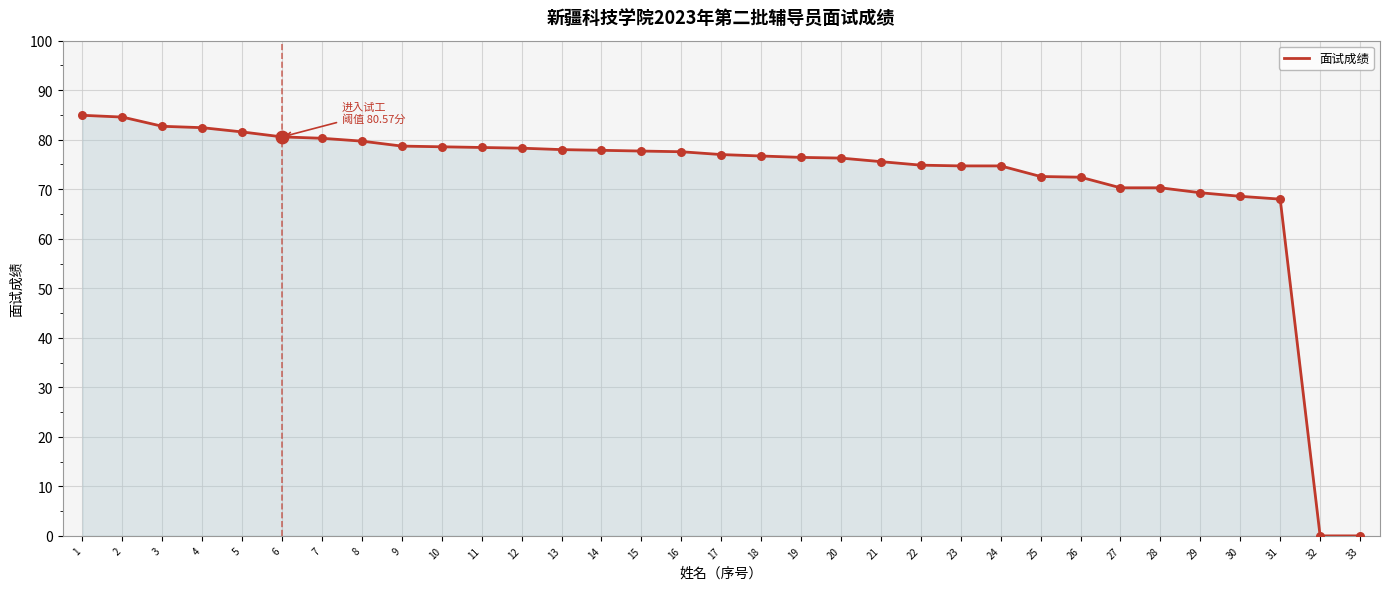

Between 10 and 3, which is larger?

3